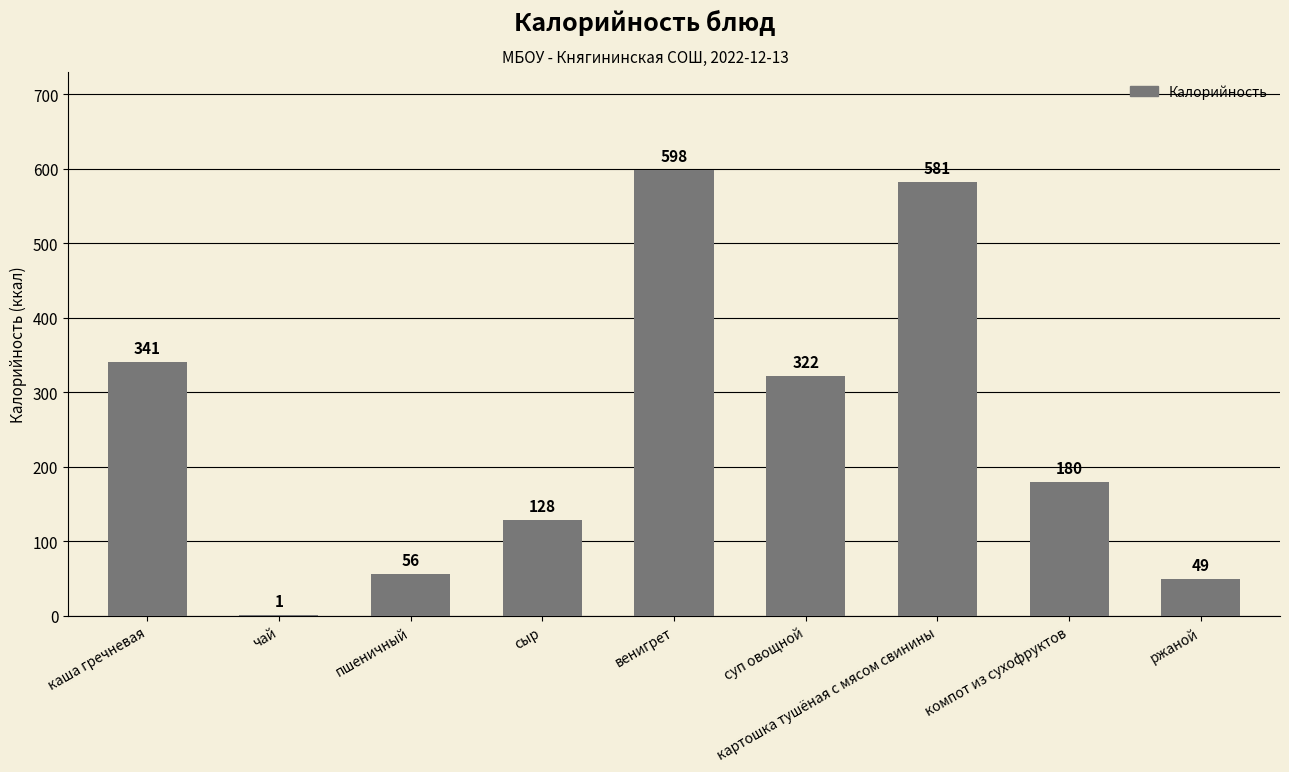

What is the greatest value displayed?

598.0